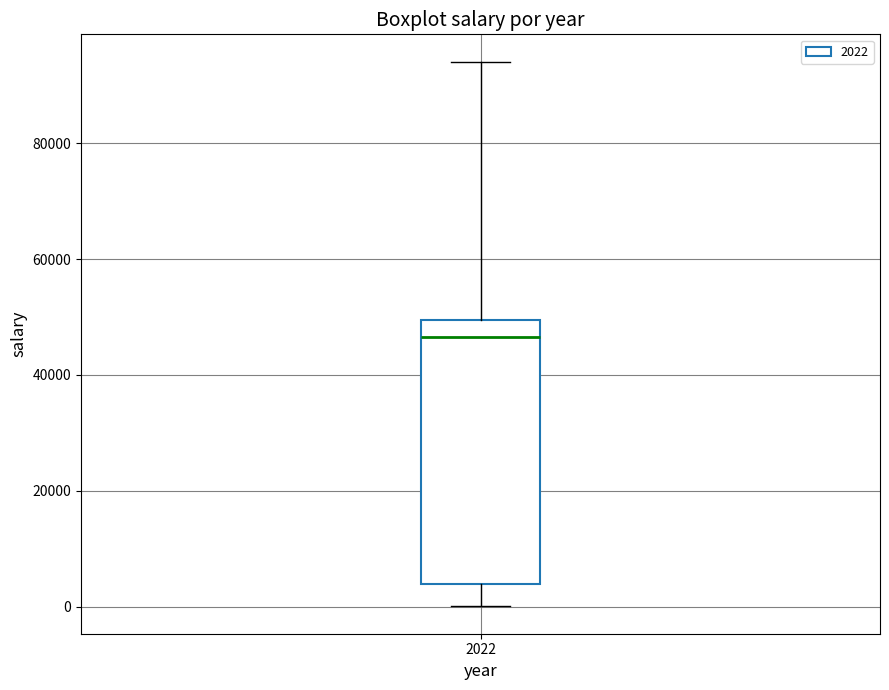

Read this box plot against the y-axis: the position of the median line, the range covered by the box, and the ends of both whiskers. The values are not printed on the chart, so give them approximately, as read against the axis.

median 46000, box 4000 to 50000, whiskers 0 to 94000